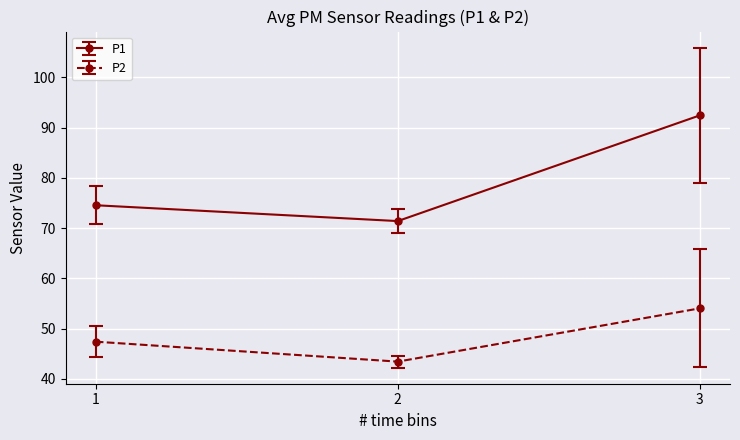

What is the value of the P2 point at the 3rd from the left?

54.0